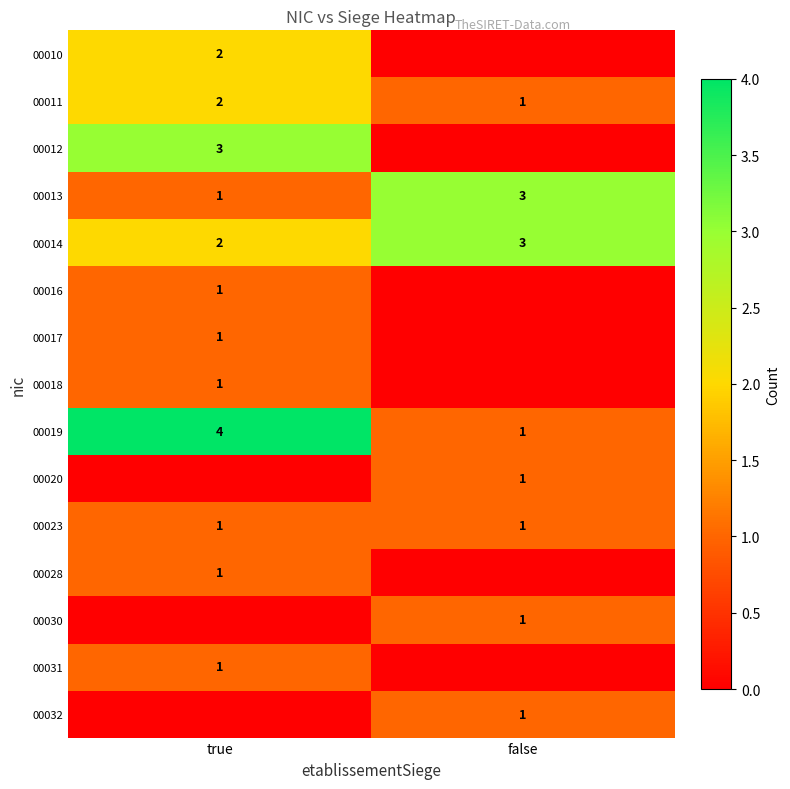

True or false: 00017 has a value of 2 at true.

False